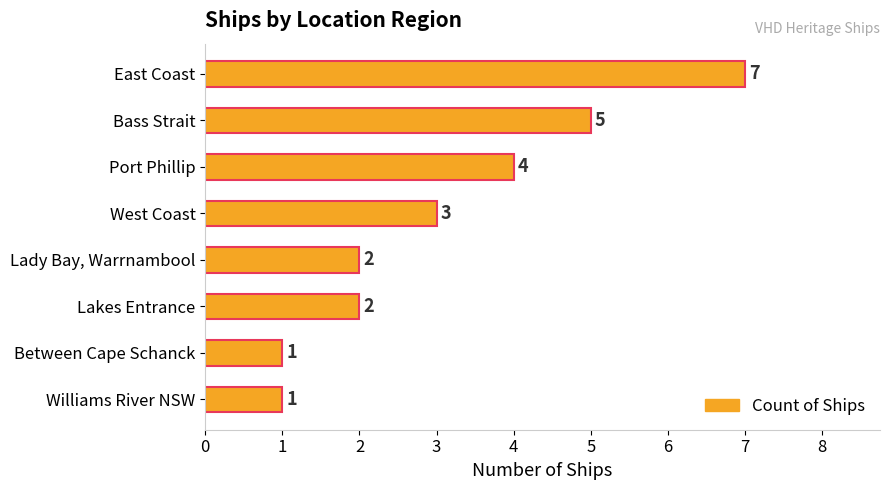

What is the label of the 7th bar from the top?

Between Cape Schanck